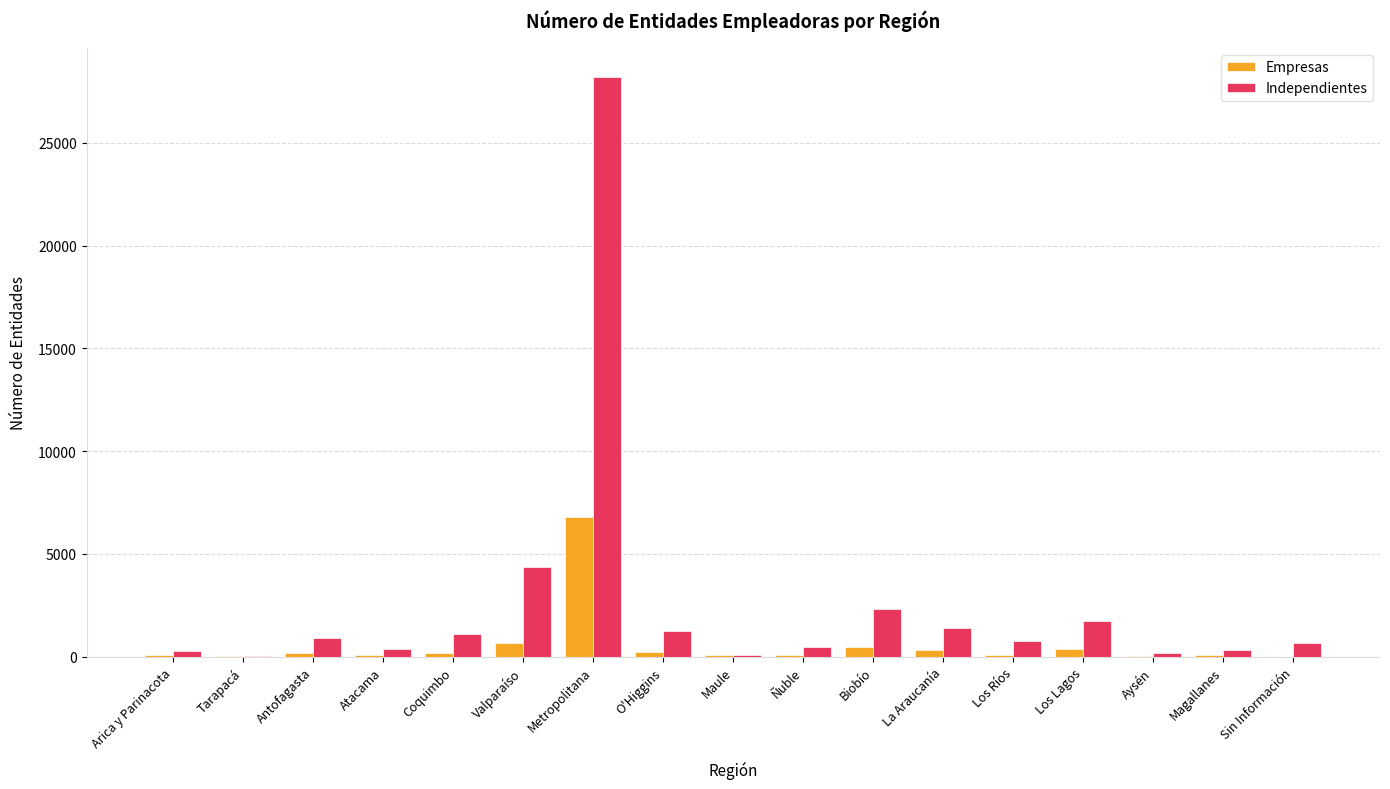

How many distinct data groups are displayed?

2